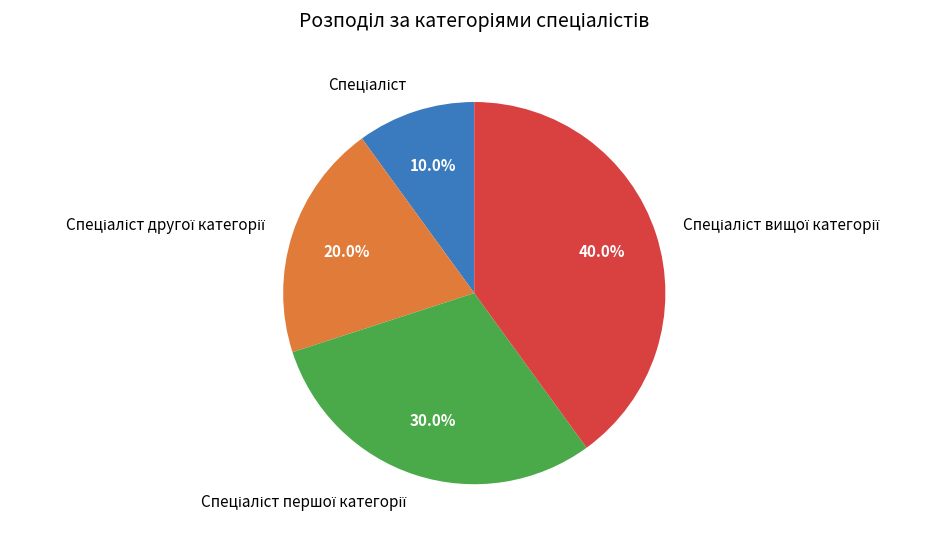

Is there a majority slice in this chart?

No